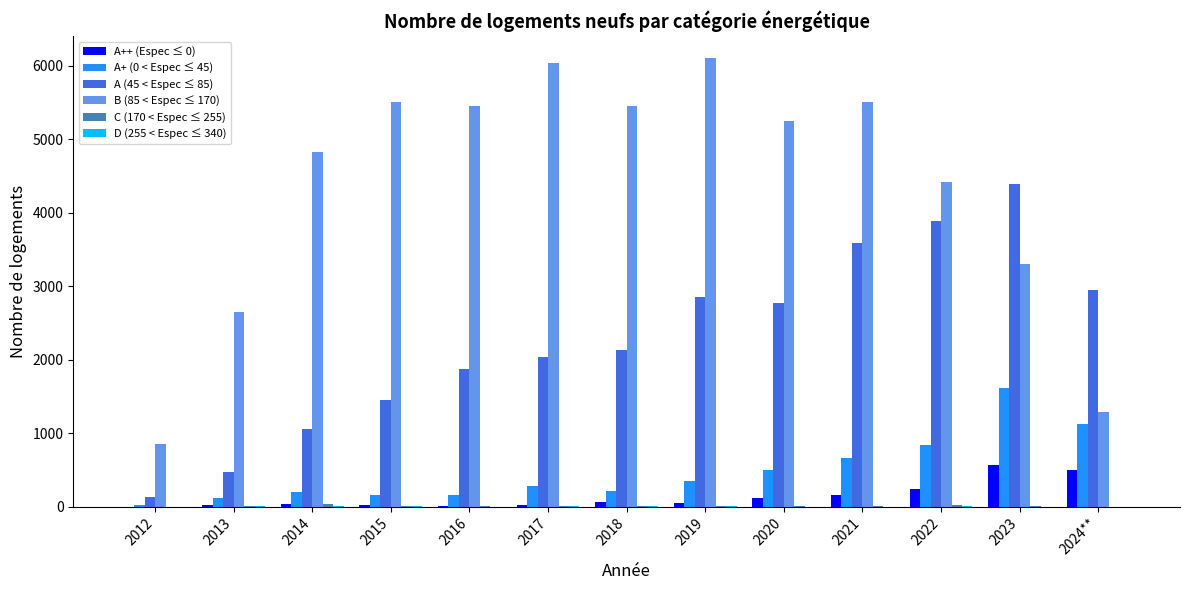

Is the value of A (45 < Espec ≤ 85) at 2023 greater than the value of A+ (0 < Espec ≤ 45) at 2015?

Yes